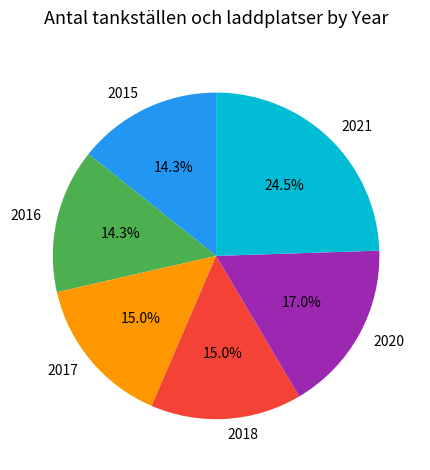

What percentage do 2016 and 2020 together represent?

31.3%